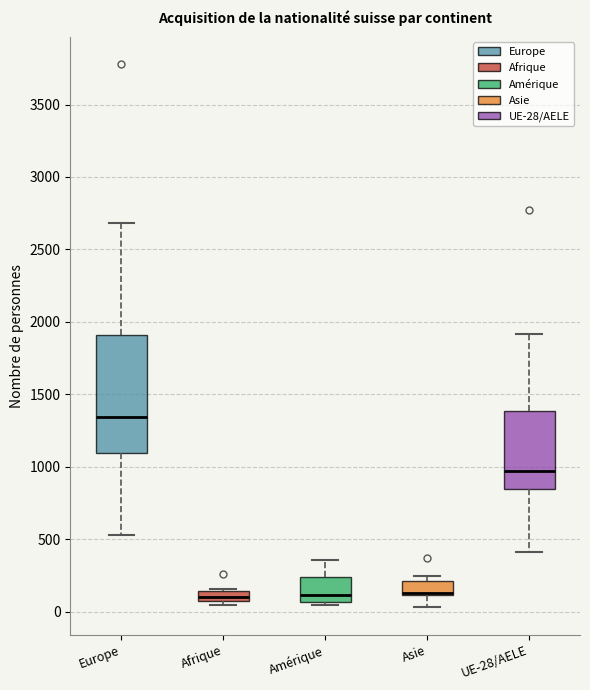

Comparing the boxes themselves (not the whiskers), which one is the tallest?

Europe